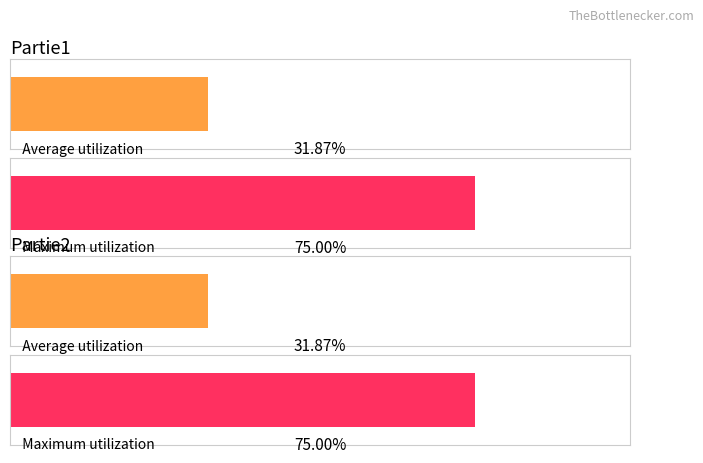

True or false: A has a value of 6 at 2.

False